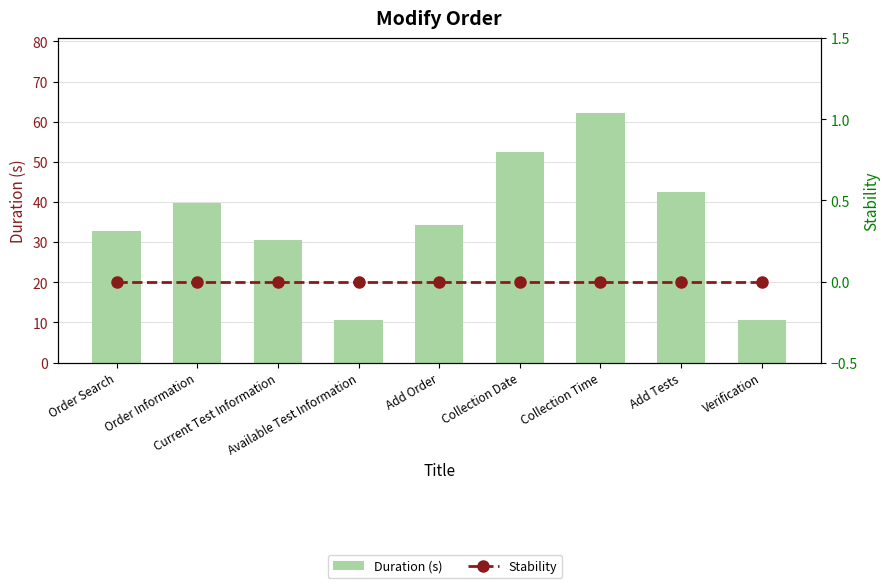

At which label does Stability reach its peak?

Order Search